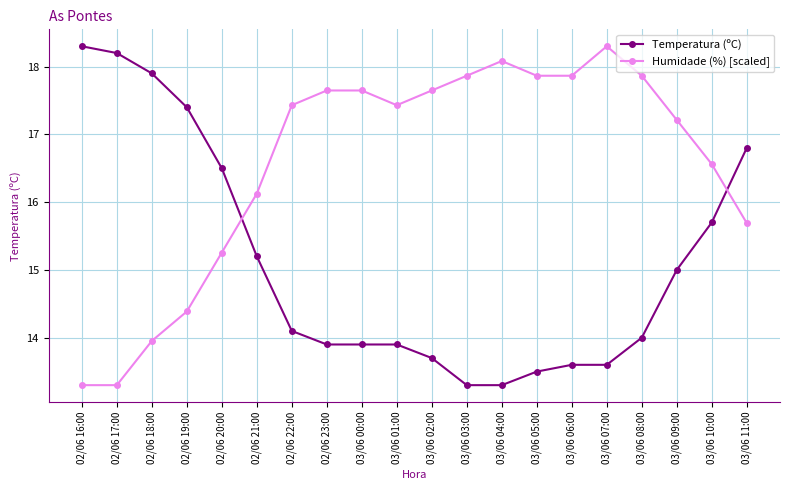

Is it true that Humidade (%) [scaled] equals 24.0 at 02/06 18:00?

False